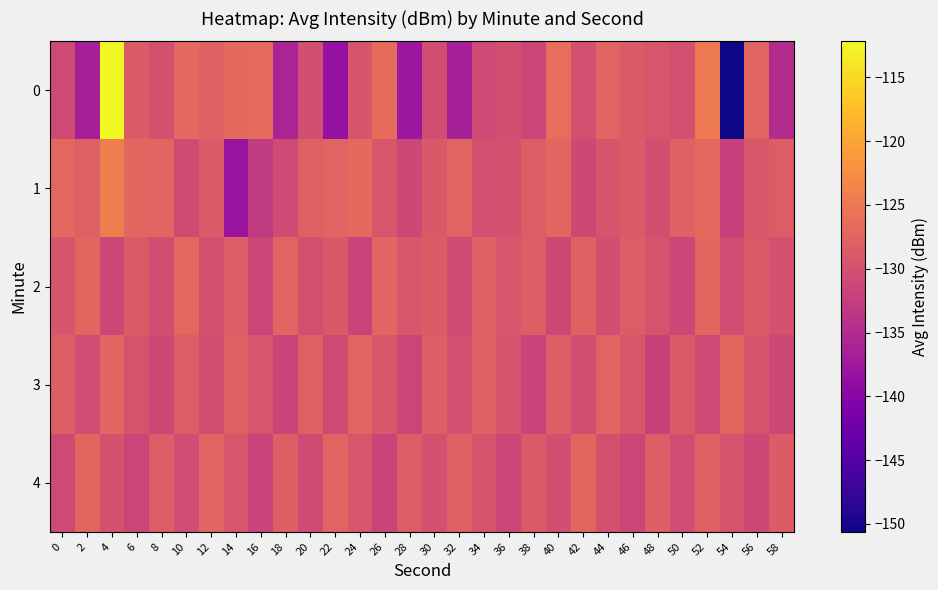

Reading left to right, extract all data points from this chart.

0: 0=-130.8	2=-136.5	4=-112.2	6=-128.6	8=-129.9	10=-127.0	12=-127.8	14=-126.8	16=-126.7	18=-136.0	20=-130.3	22=-138.5	24=-129.6	26=-126.5	28=-137.8	30=-130.5	32=-136.6	34=-130.8	36=-130.2	38=-131.5	40=-126.3	42=-130.2	44=-127.5	46=-128.8	48=-129.4	50=-130.1	52=-124.9	54=-150.6	56=-127.5	58=-134.9
1: 0=-127.1	2=-128.1	4=-124.3	6=-127.2	8=-127.4	10=-130.7	12=-128.7	14=-138.1	16=-132.9	18=-130.8	20=-128.0	22=-127.5	24=-126.8	26=-129.3	28=-131.2	30=-128.9	32=-127.6	34=-130.1	36=-129.8	38=-128.4	40=-127.2	42=-131.0	44=-129.5	46=-128.7	48=-130.3	50=-127.8	52=-126.9	54=-132.1	56=-129.0	58=-128.5
2: 0=-129.5	2=-127.3	4=-131.2	6=-128.8	8=-130.4	10=-127.1	12=-129.9	14=-128.3	16=-131.5	18=-127.6	20=-130.0	22=-128.9	24=-131.8	26=-127.4	28=-129.2	30=-128.6	32=-130.7	34=-127.9	36=-129.3	38=-128.1	40=-131.0	42=-127.7	44=-130.2	46=-128.4	48=-129.6	50=-131.3	52=-127.2	54=-130.5	56=-128.7	58=-129.8
3: 0=-128.2	2=-130.6	4=-127.4	6=-129.7	8=-131.1	10=-128.5	12=-130.3	14=-127.8	16=-129.4	18=-131.6	20=-128.0	22=-130.8	24=-127.6	26=-129.2	28=-131.4	30=-128.3	32=-130.1	34=-127.9	36=-129.5	38=-131.7	40=-128.1	42=-130.4	44=-127.5	46=-129.1	48=-131.9	50=-128.8	52=-130.9	54=-127.3	56=-129.6	58=-131.0
4: 0=-130.9	2=-127.2	4=-129.8	6=-131.5	8=-128.4	10=-130.6	12=-127.5	14=-129.3	16=-131.8	18=-128.2	20=-130.7	22=-127.6	24=-129.4	26=-131.6	28=-128.5	30=-130.0	32=-127.8	34=-129.6	36=-131.3	38=-128.7	40=-130.2	42=-127.3	44=-129.9	46=-131.4	48=-128.1	50=-130.5	52=-127.9	54=-129.7	56=-131.0	58=-128.6